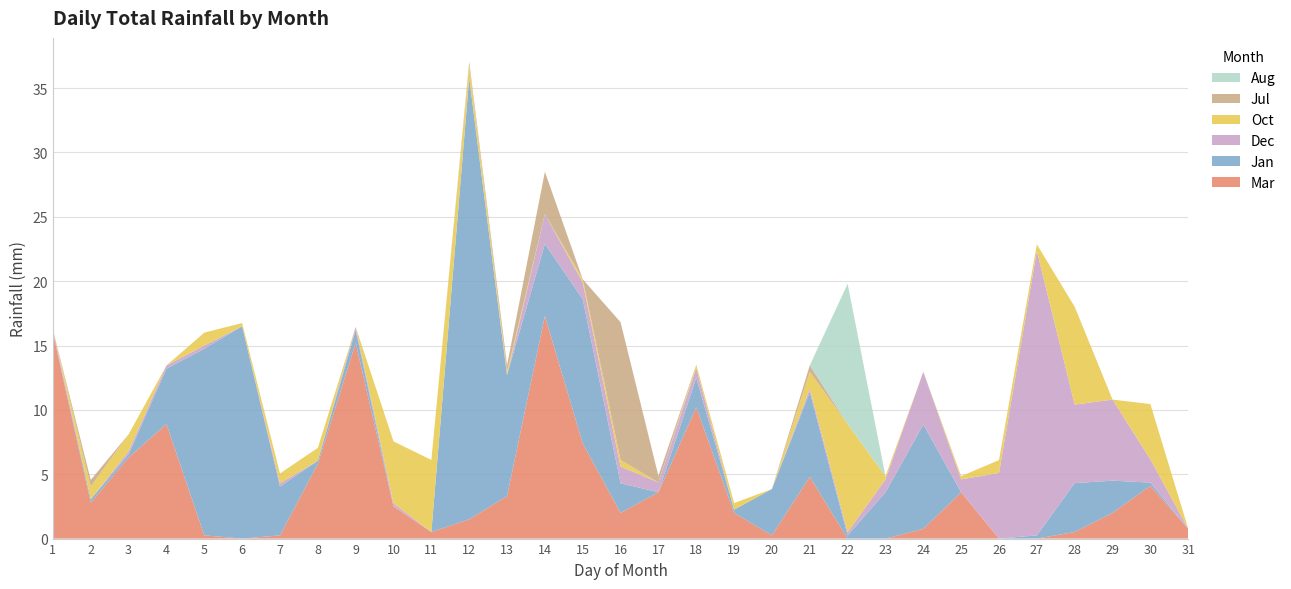

Reading left to right, transcribe all the data shown in this chart.

Mar: 1=16.0	2=2.8	3=6.3	4=8.9	5=0.2	6=0.0	7=0.2	8=5.8	9=15.2	10=2.5	11=0.5	12=1.5	13=3.3	14=17.3	15=7.4	16=2.0	17=3.6	18=10.2	19=2.0	20=0.2	21=4.8	22=0.0	23=0.0	24=0.8	25=3.6	26=0.0	27=0.0	28=0.5	29=2.0	30=4.1	31=0.8
Jan: 1=0.0	2=0.2	3=0.2	4=4.3	5=14.5	6=16.5	7=3.8	8=0.2	9=1.0	10=0.0	11=0.0	12=34.3	13=9.4	14=5.6	15=11.2	16=2.3	17=0.0	18=2.3	19=0.2	20=3.6	21=6.6	22=0.2	23=3.6	24=8.1	25=0.0	26=0.0	27=0.2	28=3.8	29=2.5	30=0.2	31=0.0
Dec: 1=0.2	2=0.0	3=0.2	4=0.2	5=0.2	6=0.0	7=0.2	8=0.0	9=0.2	10=0.2	11=0.0	12=0.0	13=0.0	14=2.3	15=1.3	16=1.3	17=0.8	18=0.8	19=0.0	20=0.0	21=0.2	22=0.2	23=1.0	24=4.1	25=1.0	26=5.1	27=22.1	28=6.1	29=6.3	30=1.8	31=0.0
Oct: 1=0.0	2=1.0	3=1.3	4=0.0	5=1.0	6=0.2	7=0.8	8=1.0	9=0.0	10=4.8	11=5.6	12=1.0	13=0.2	14=0.0	15=0.2	16=0.5	17=0.0	18=0.2	19=0.5	20=0.0	21=1.3	22=8.4	23=0.2	24=0.0	25=0.2	26=1.0	27=0.5	28=7.6	29=0.0	30=4.3	31=0.0
Jul: 1=0.0	2=0.5	3=0.0	4=0.0	5=0.0	6=0.0	7=0.0	8=0.0	9=0.0	10=0.0	11=0.0	12=0.2	13=0.5	14=3.3	15=0.0	16=10.7	17=0.5	18=0.0	19=0.0	20=0.0	21=0.5	22=0.0	23=0.0	24=0.0	25=0.0	26=0.0	27=0.0	28=0.0	29=0.0	30=0.0	31=0.0
Aug: 1=0.0	2=0.0	3=0.0	4=0.0	5=0.0	6=0.0	7=0.0	8=0.0	9=0.0	10=0.0	11=0.0	12=0.0	13=0.0	14=0.0	15=0.0	16=0.0	17=0.0	18=0.0	19=0.0	20=0.0	21=0.0	22=10.9	23=0.0	24=0.0	25=0.0	26=0.0	27=0.0	28=0.0	29=0.0	30=0.0	31=0.0